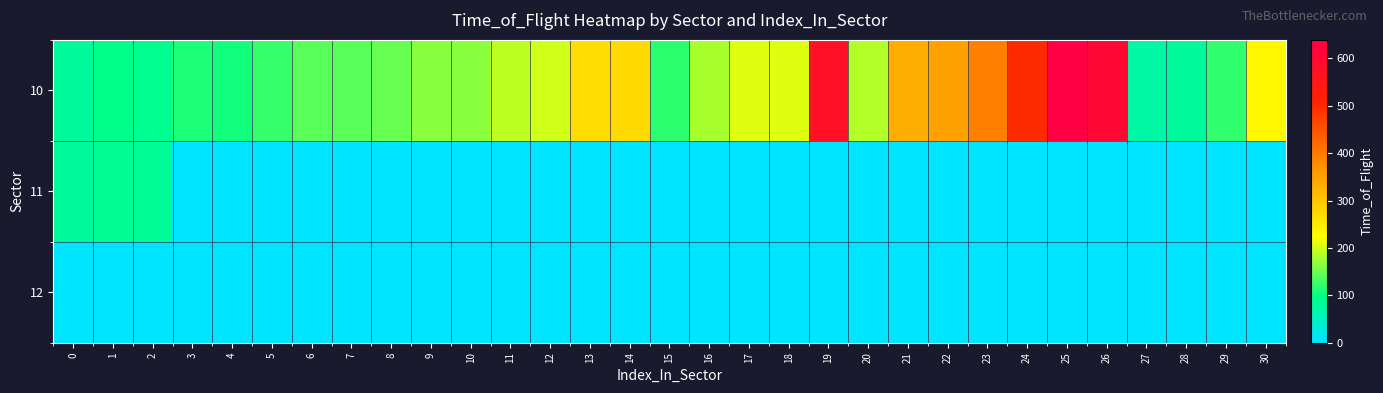

Between 5 and 28, which series saw the biggest shift?

10